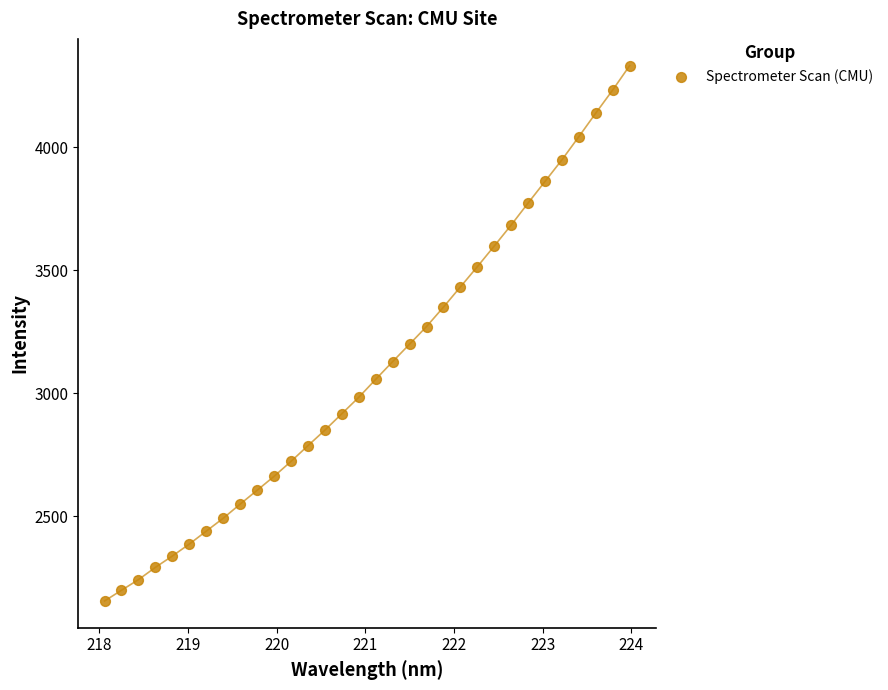

What is the range of X values (max minus min)?

5.9